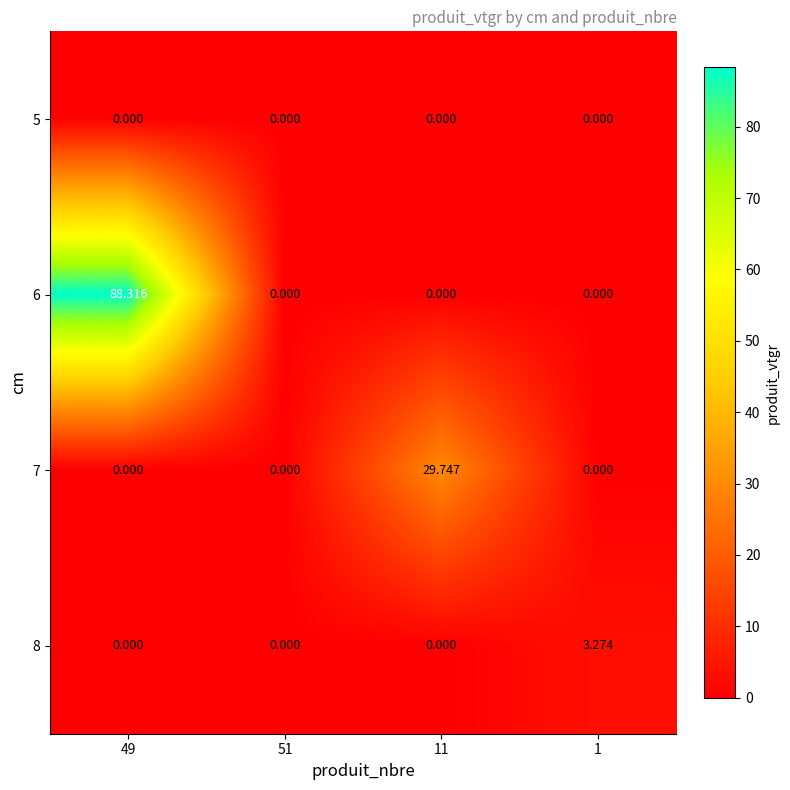

Which label corresponds to the smallest value in the chart?

49